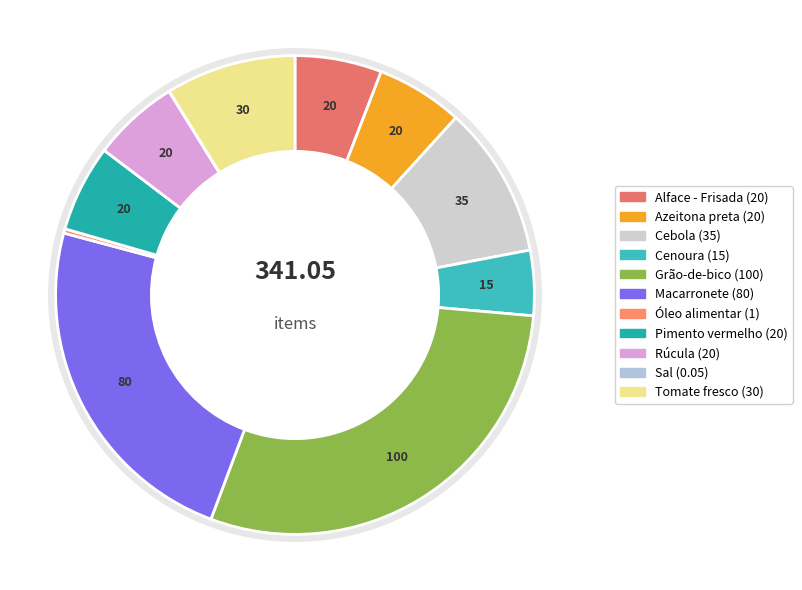

The Azeitona preta slice represents 13% of the pie. True or false?

False